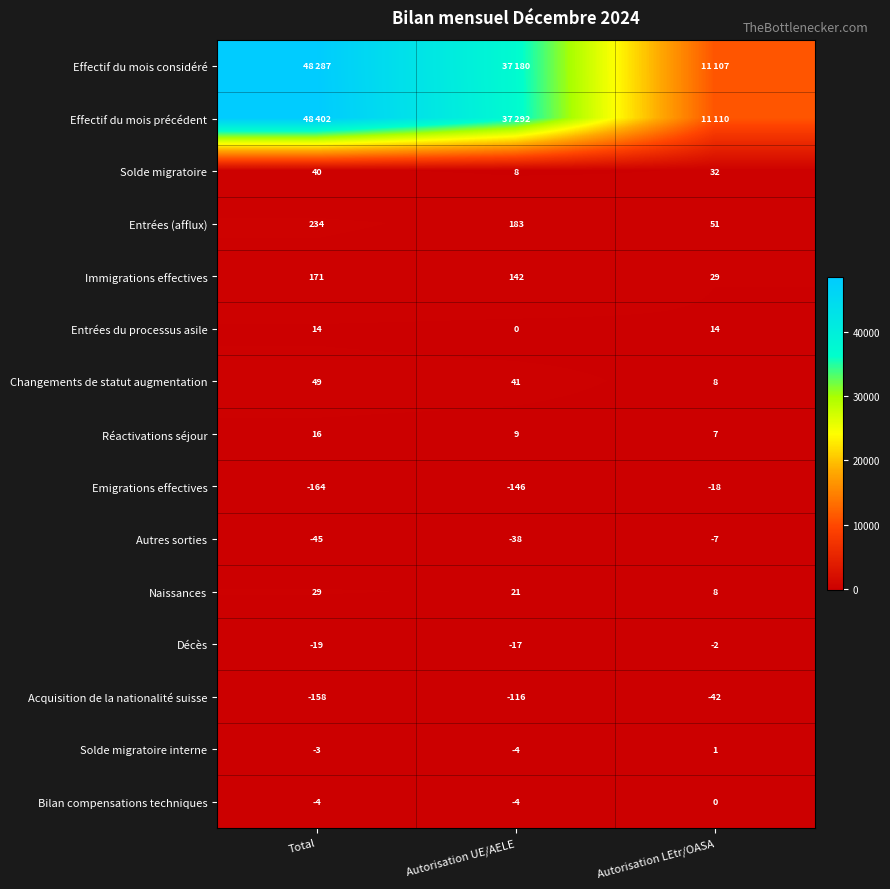

Which label corresponds to the smallest value in the chart?

Total